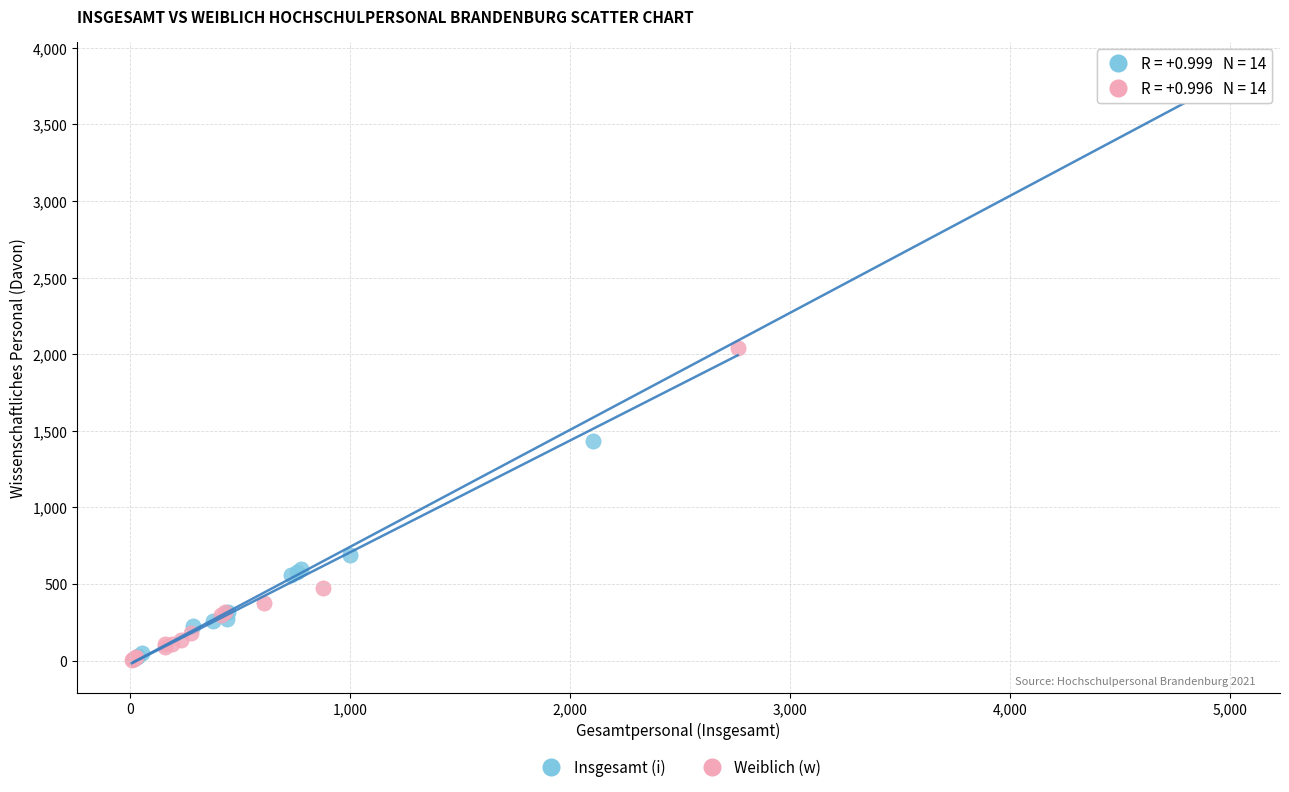

Which series reaches the maximum Y coordinate?

Insgesamt (i)